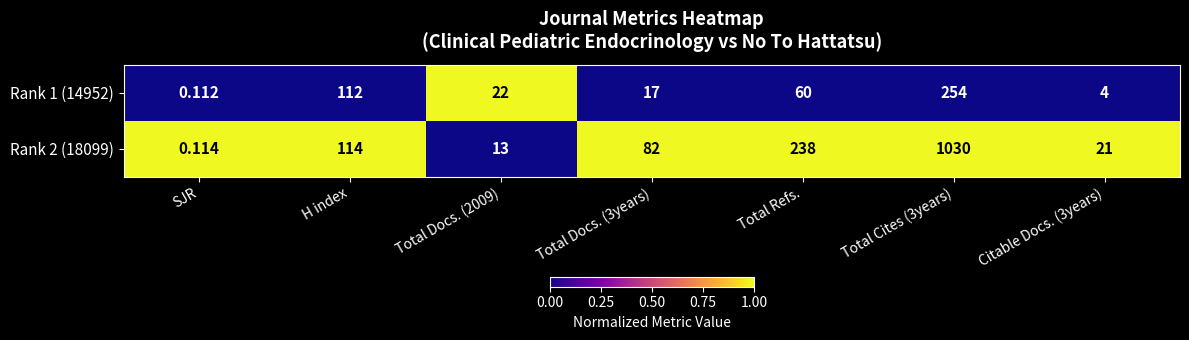

At SJR, list the series in order from smallest to largest.

Rank 1 (14952), Rank 2 (18099)